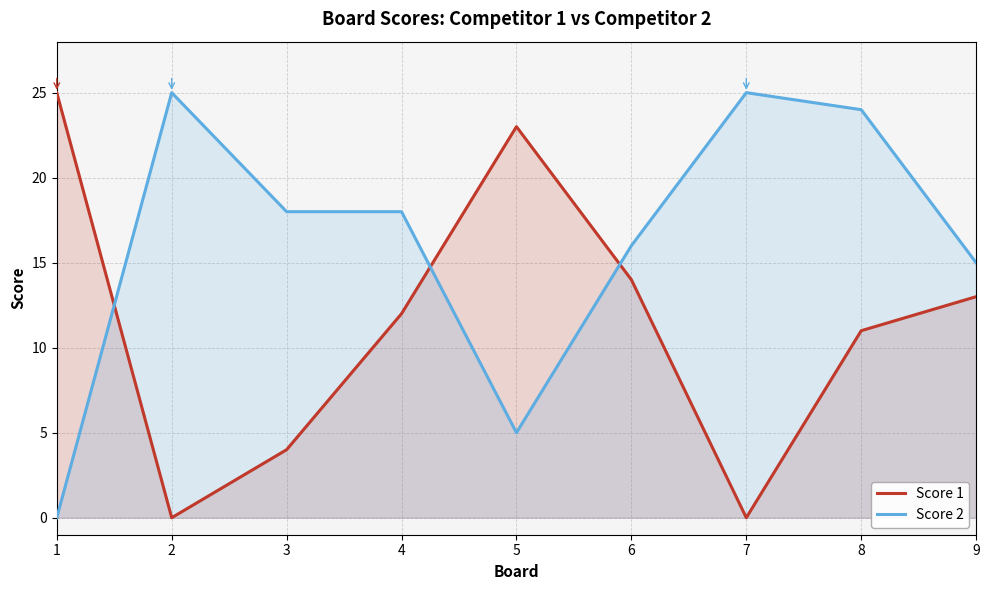

Reading left to right, list all the values displayed in this chart.

Score 1: 25	0	4	12	23	14	0	11	13
Score 2: 0	25	18	18	5	16	25	24	15